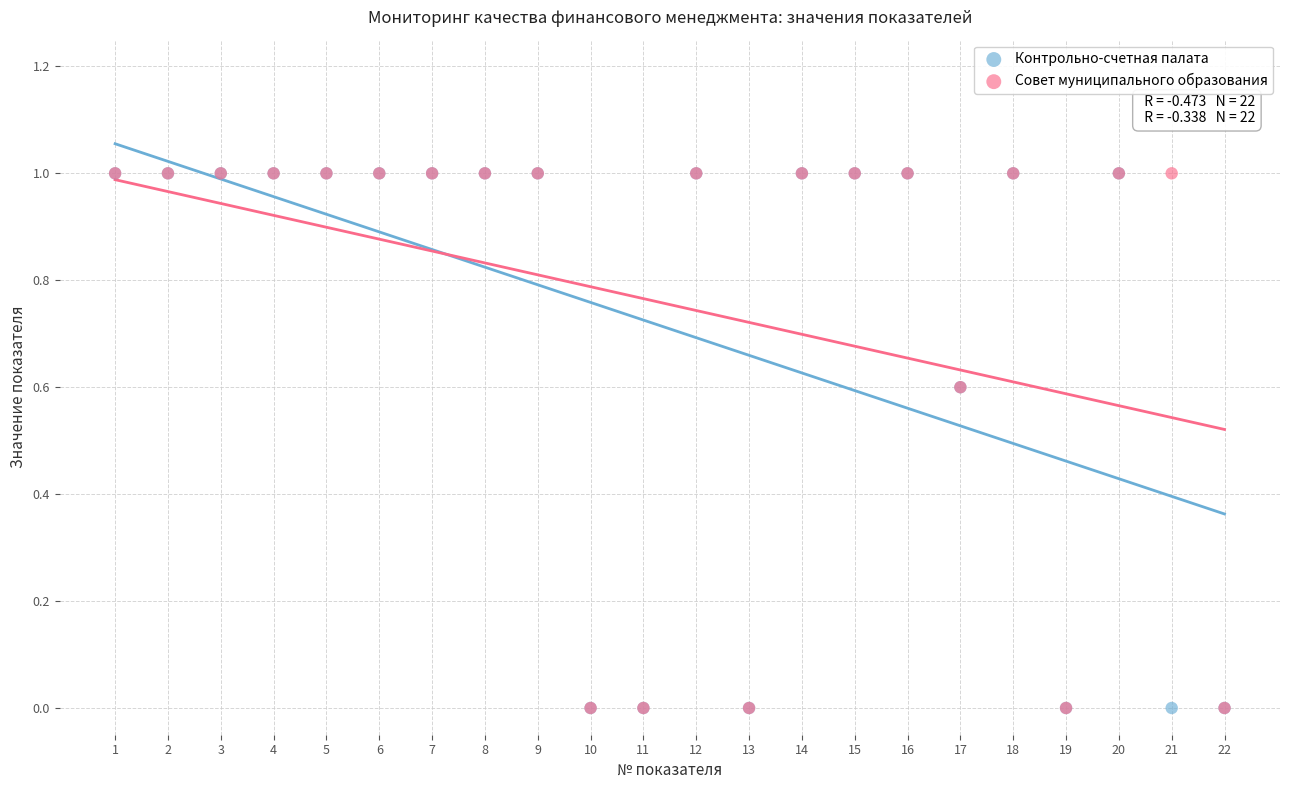

What are all the series names shown in the legend?

Контрольно-счетная палата, Совет муниципального образования